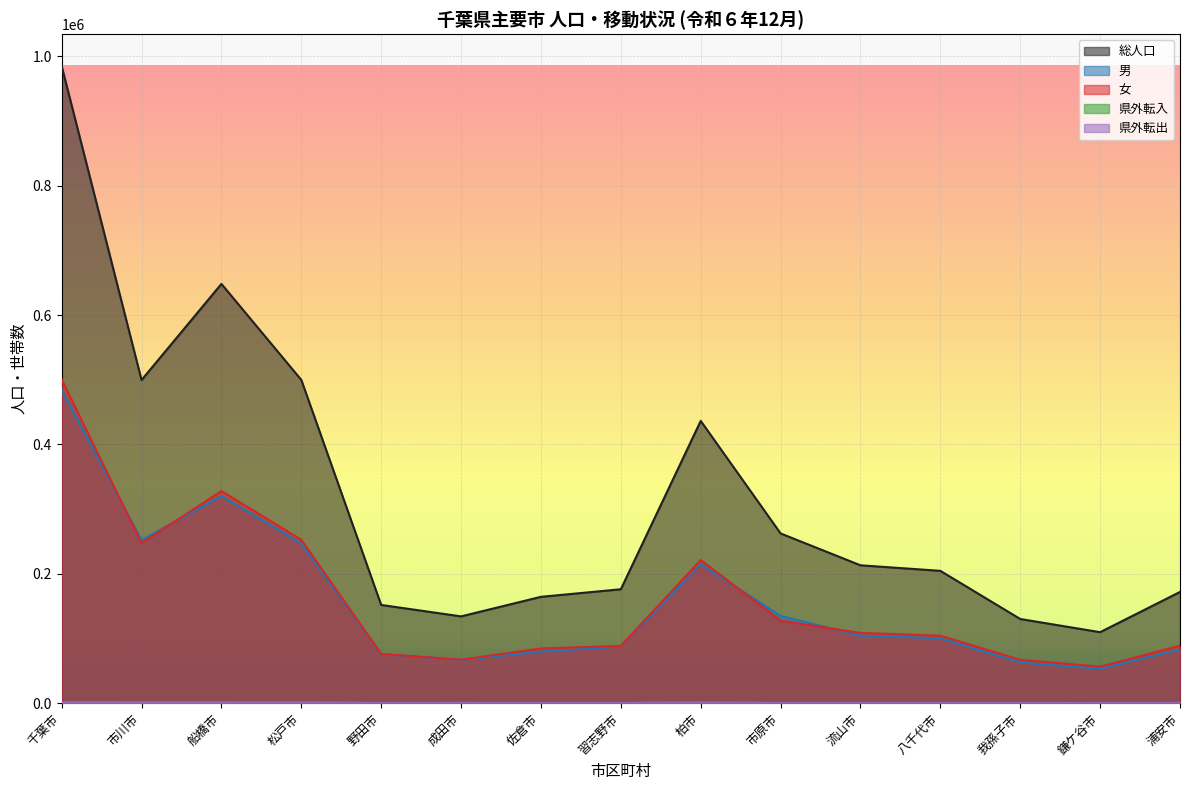

What is the smallest value displayed?

139